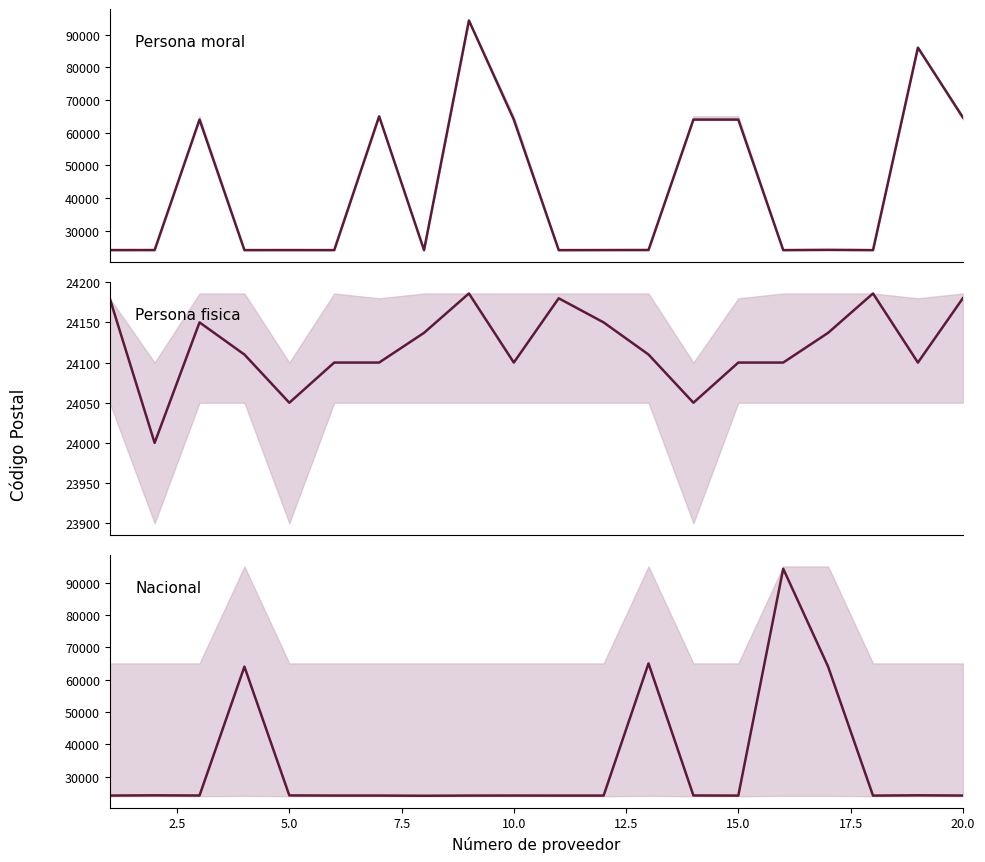

True or false: Persona fisica (median) and Nacional (median) intersect in this chart.

True